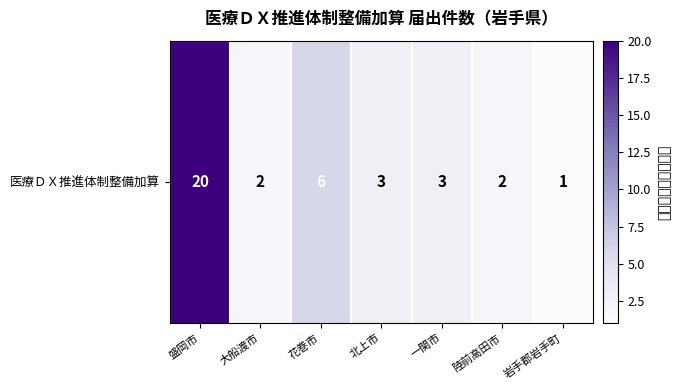

What is the sum of all values?

37